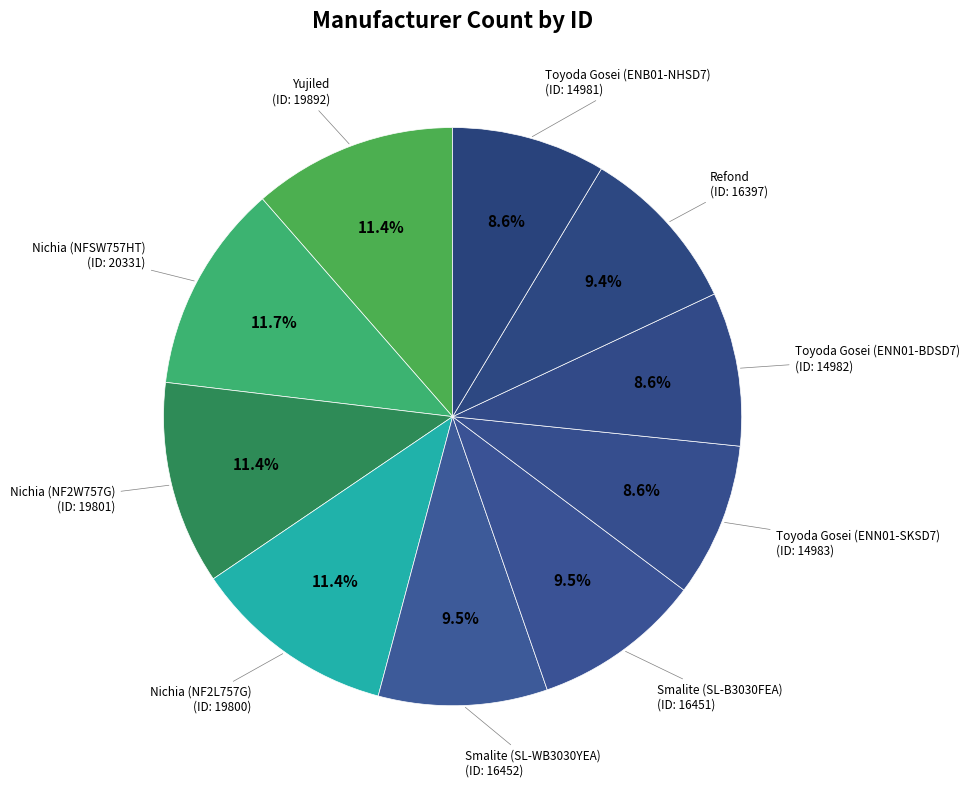

How many segments does this pie chart have?

10